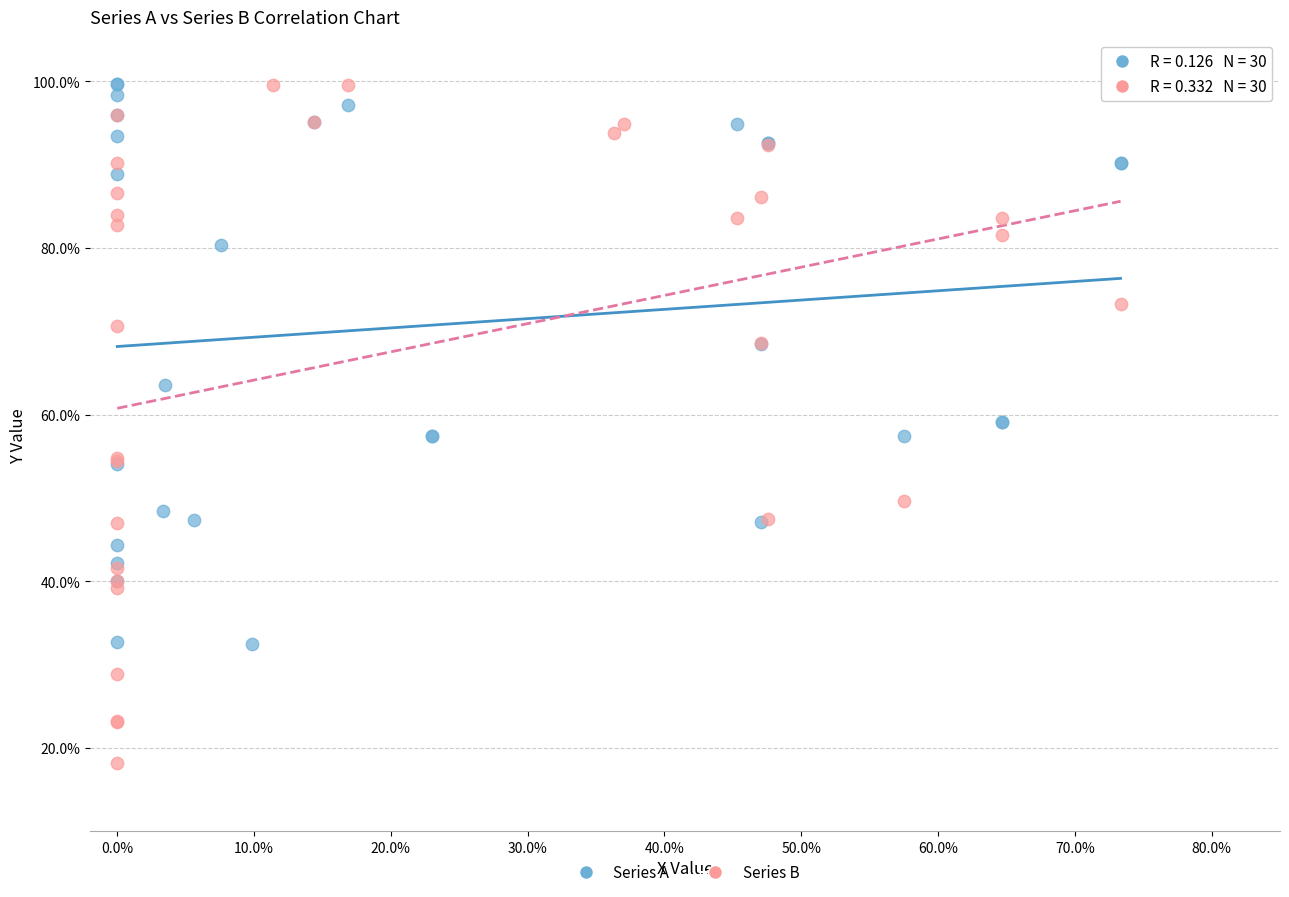

What are all the series names shown in the legend?

Series A, Series B